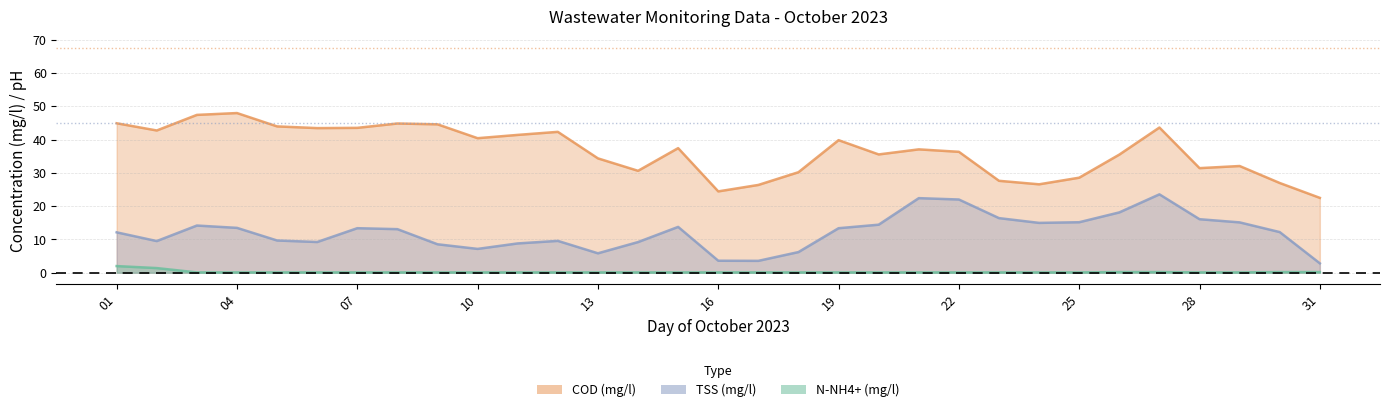

At which label is TSS (mg/l) closest to 13?

08